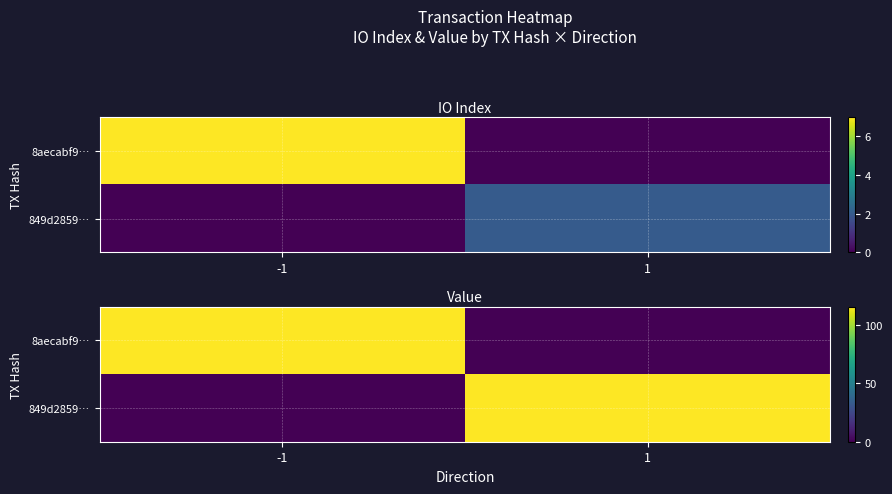

List the series in order of their peak value, highest first.

8aecabf9…, 849d2859…